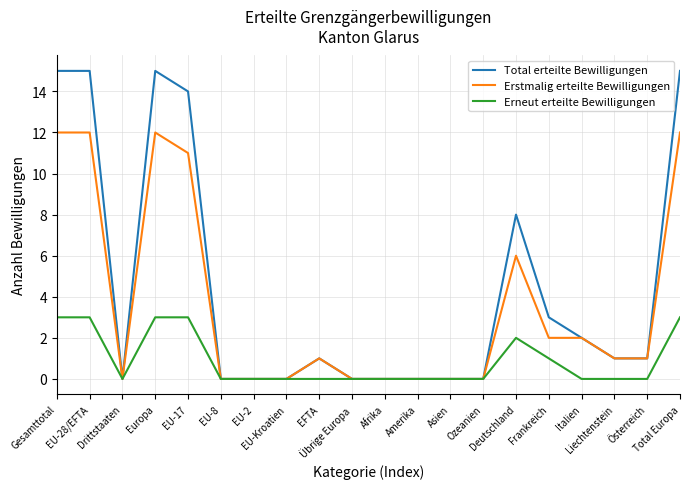

Which series has the largest range (max minus min)?

Total erteilte Bewilligungen